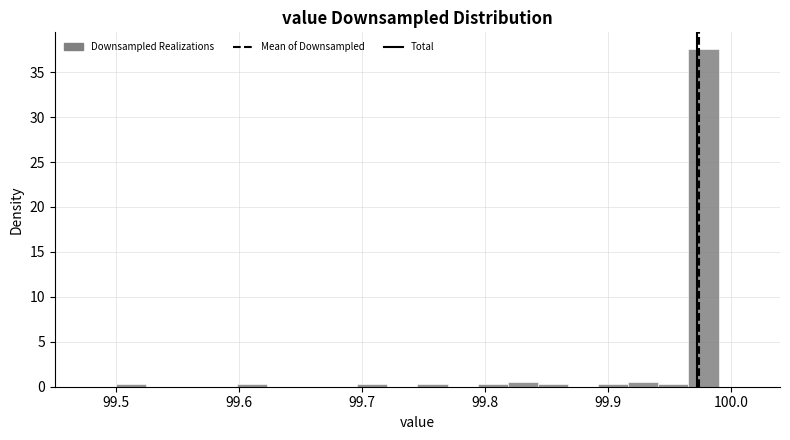

Around what value on the x-axis is the tallest bar? Give the approximate position of its centre, as read against the axis.

99.98